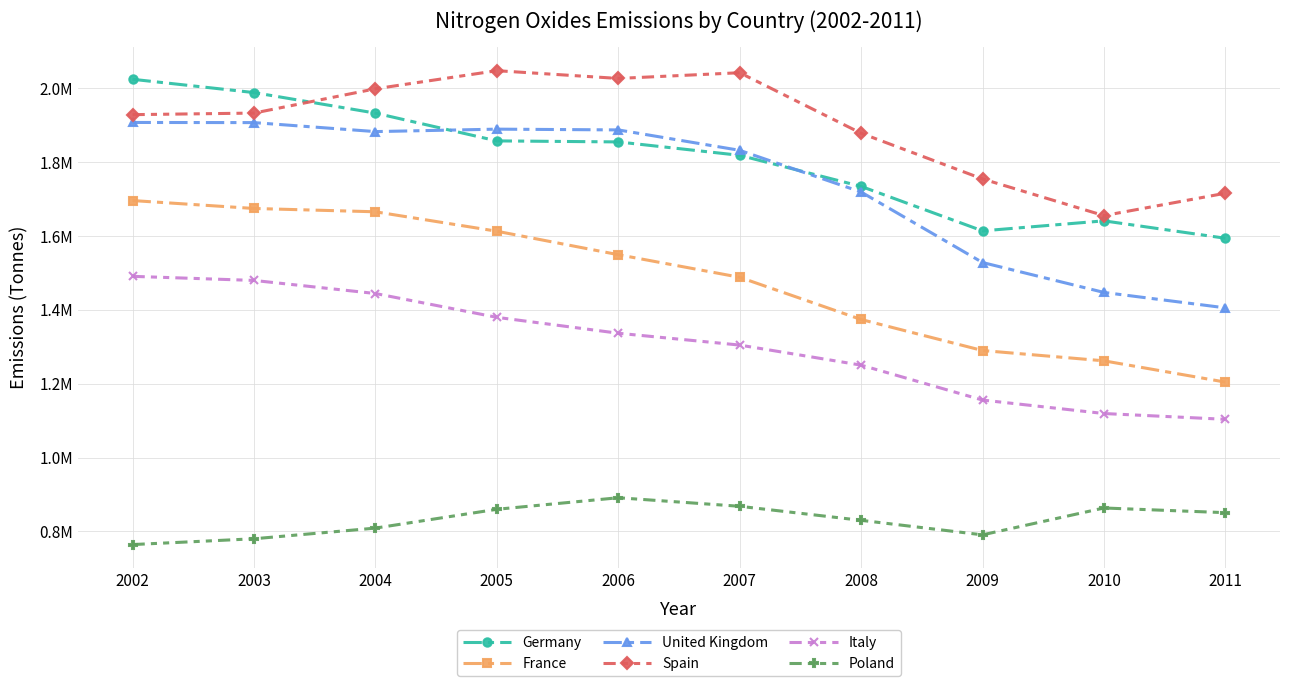

True or false: United Kingdom and Spain intersect in this chart.

False